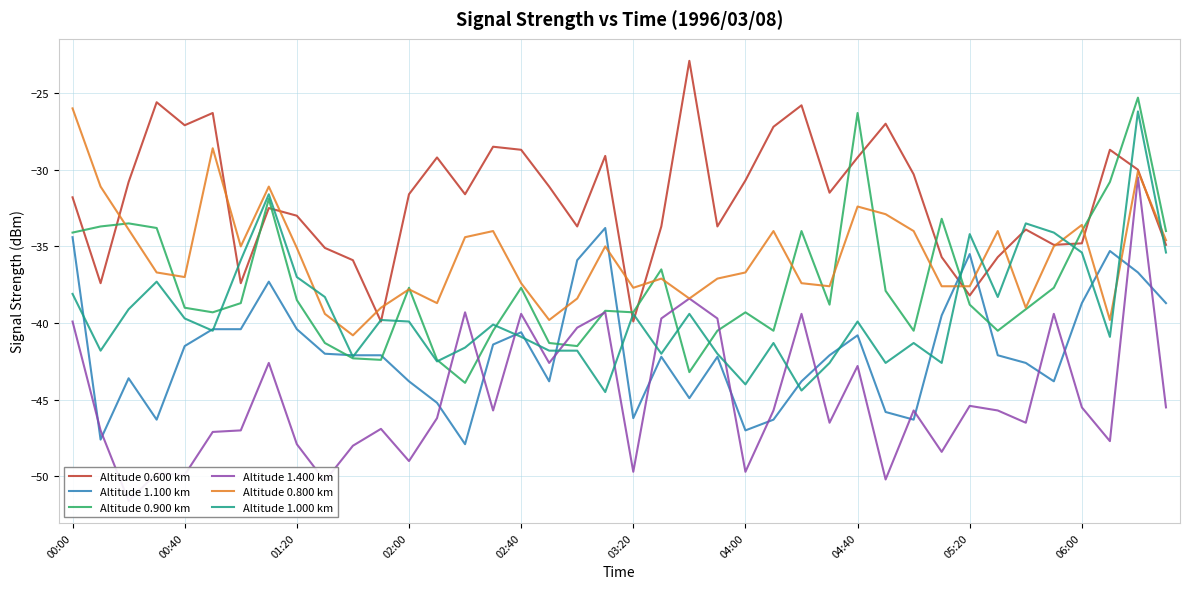

Is the value of Altitude 0.800 km at 00:00 greater than the value of Altitude 1.000 km at 23?

Yes